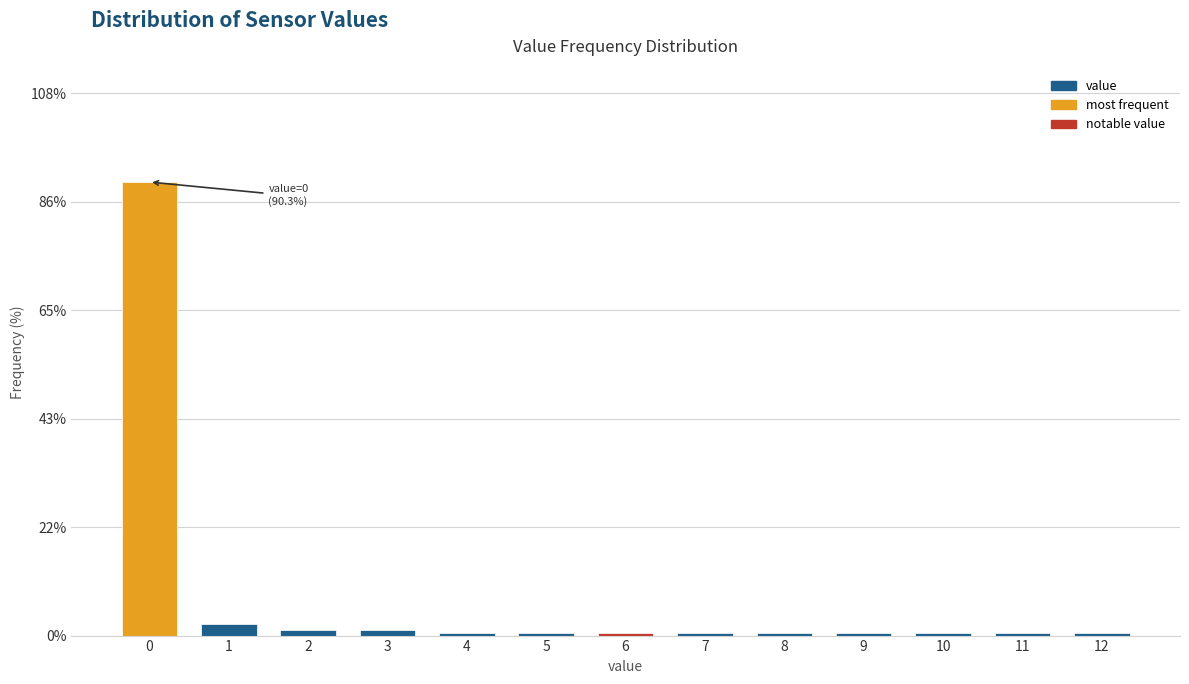

Reading left to right, list all the values displayed in this chart.

0=90.3	1=2.3	2=1.1	3=1.1	4=0.6	5=0.6	6=0.6	7=0.6	8=0.6	9=0.6	10=0.6	11=0.6	12=0.6